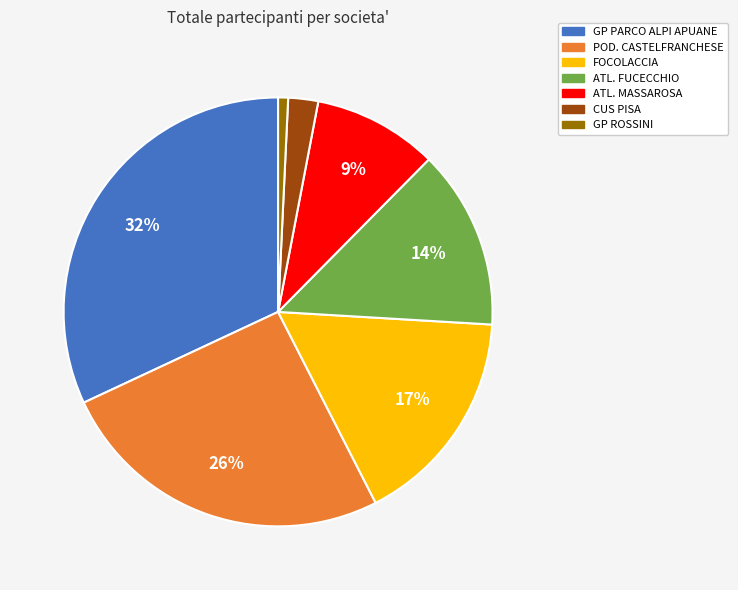

Do ATL. MASSAROSA and GP ROSSINI together represent more than half of the pie?

No